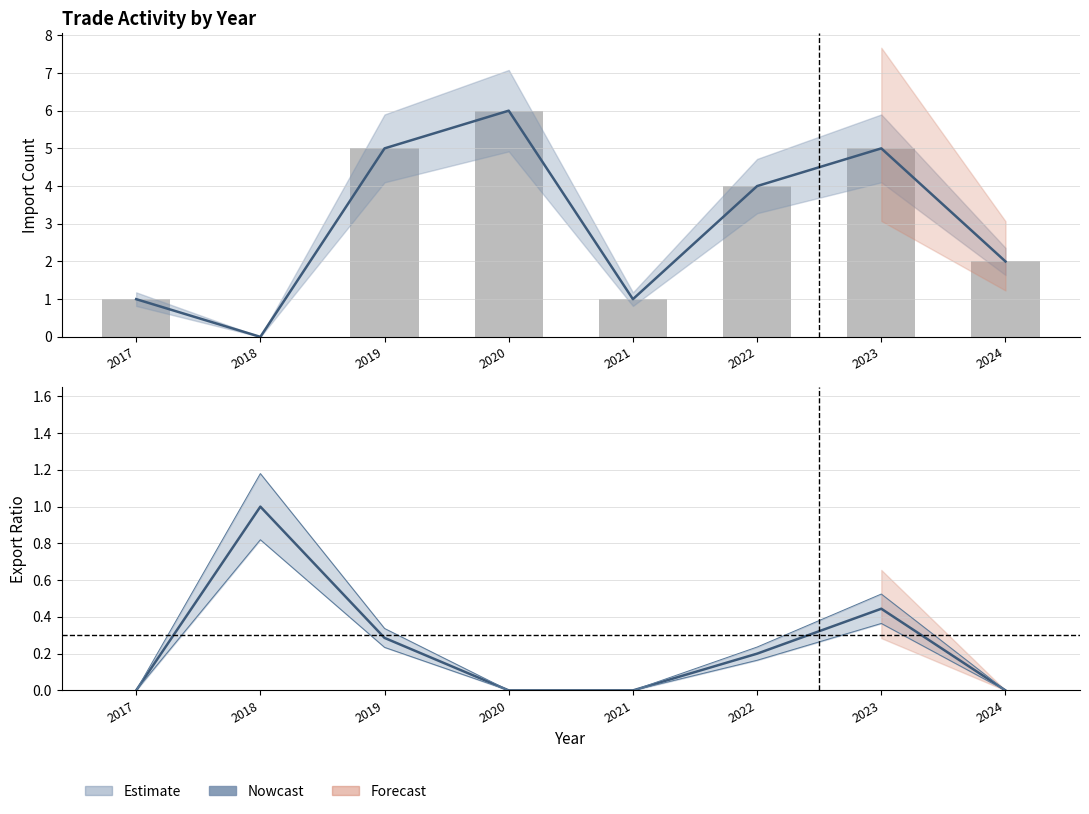

Read the value at 2023.

5